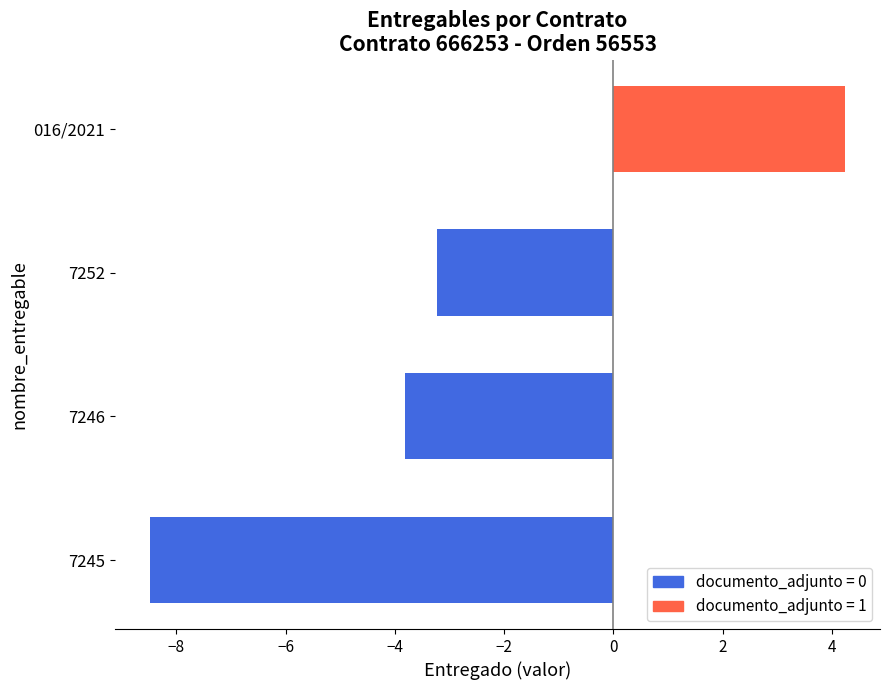

What is the average value?

-2.8